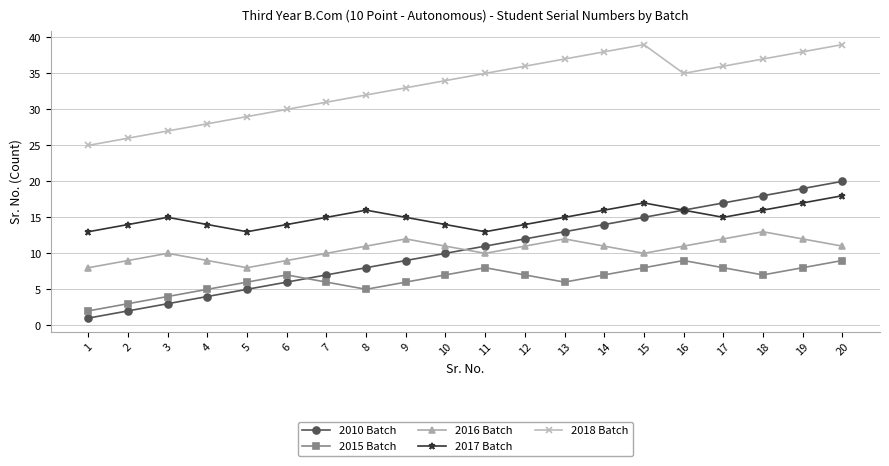

What is the difference between the maximum and second lowest values in the 2018 Batch series?

13